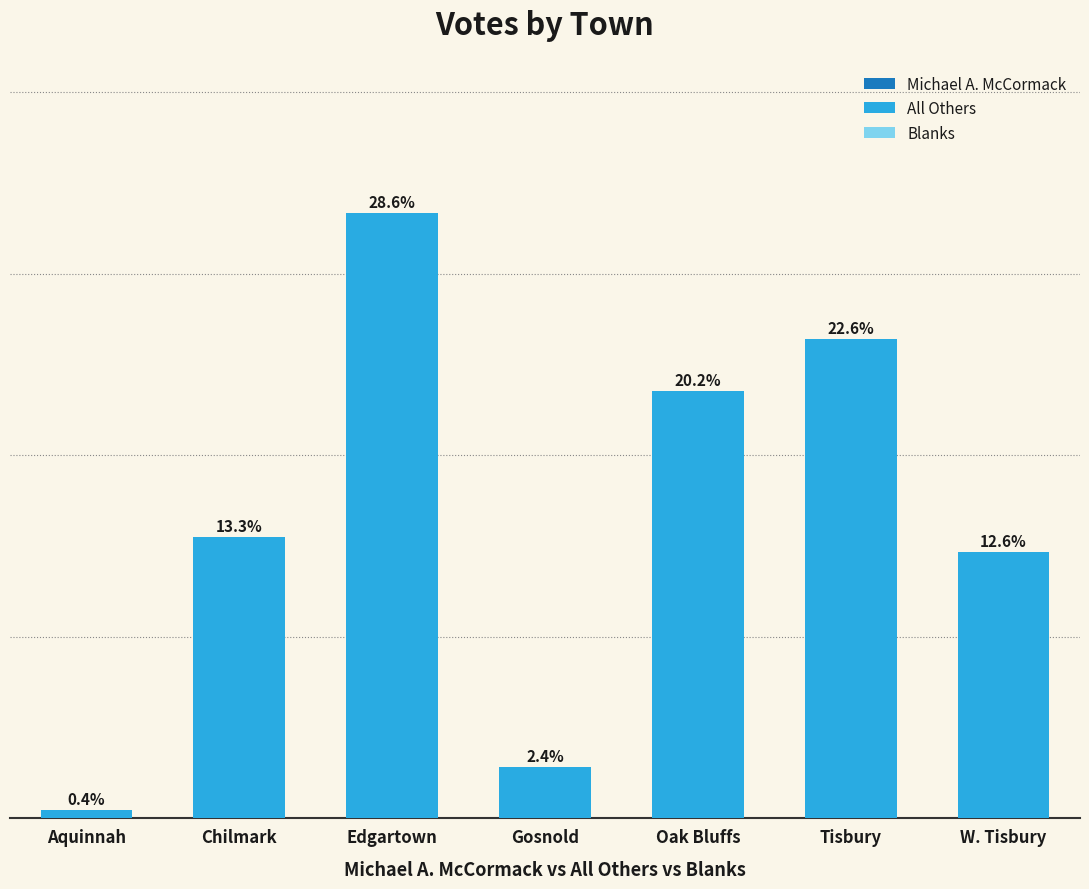

Where does the data first go above 98?

Edgartown